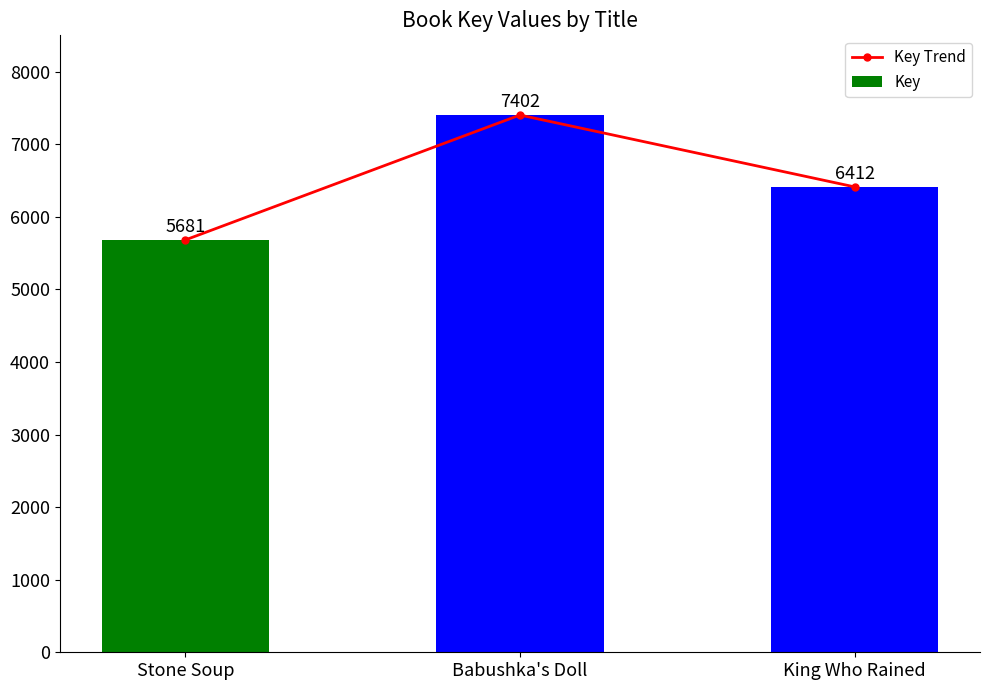

At which label does Key Trend first exceed 6412?

Babushka's Doll